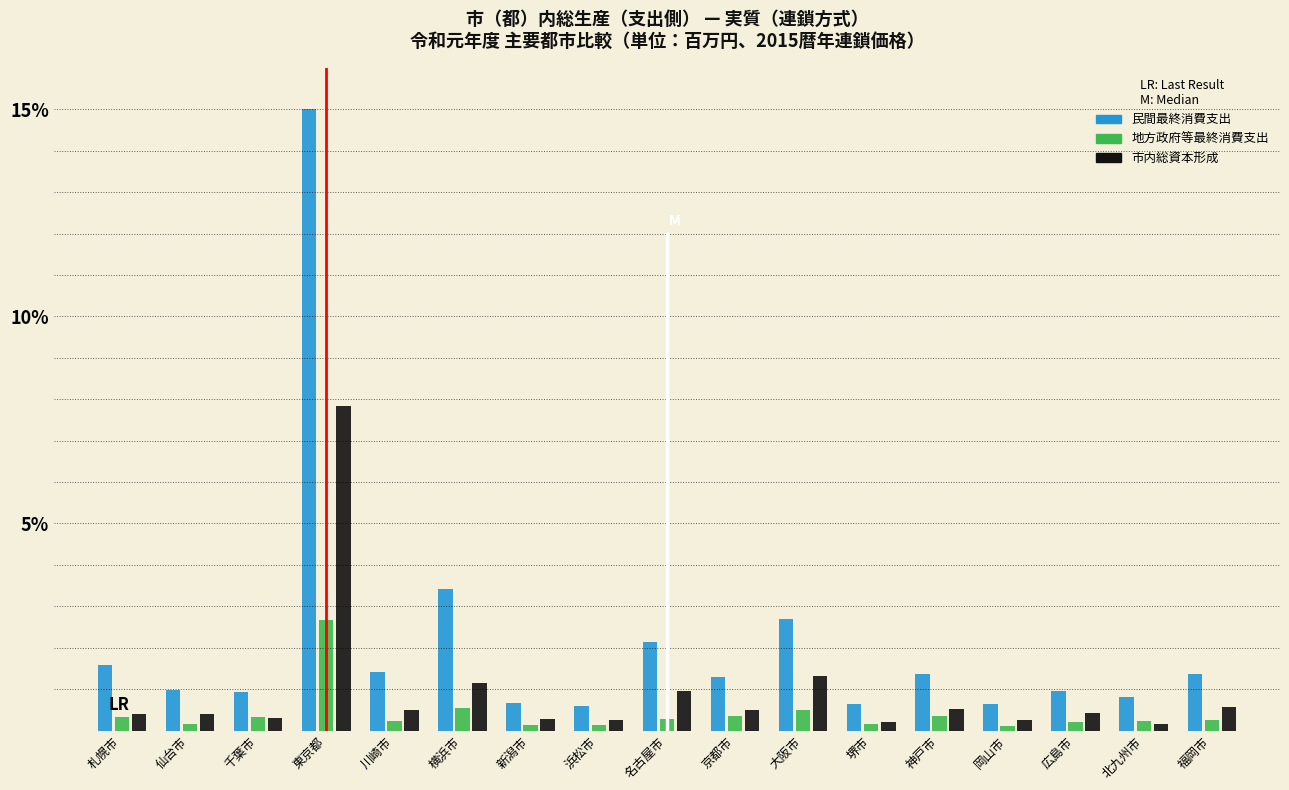

Which series has the widest spread of values?

民間最終消費支出